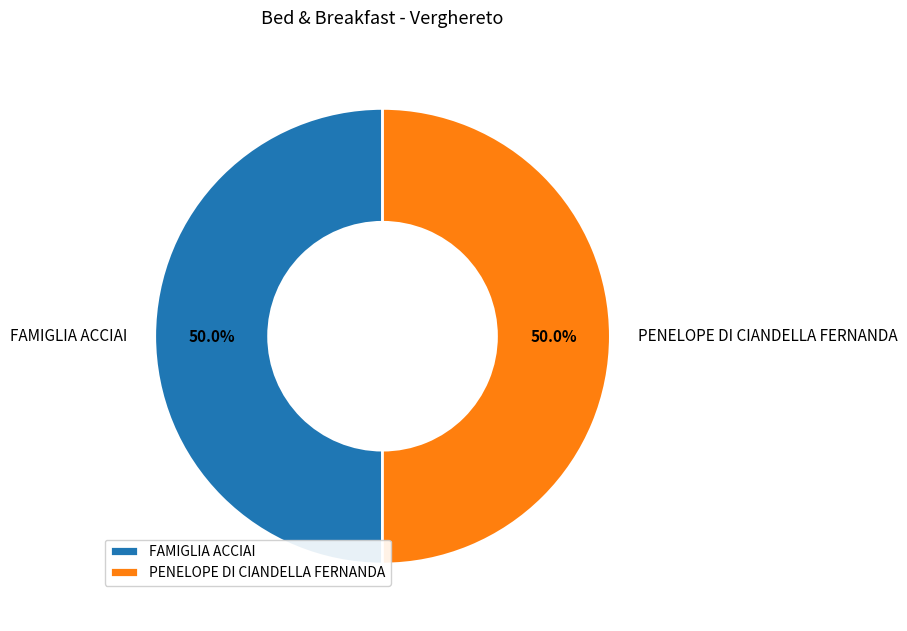

How many slices are in this pie chart?

2